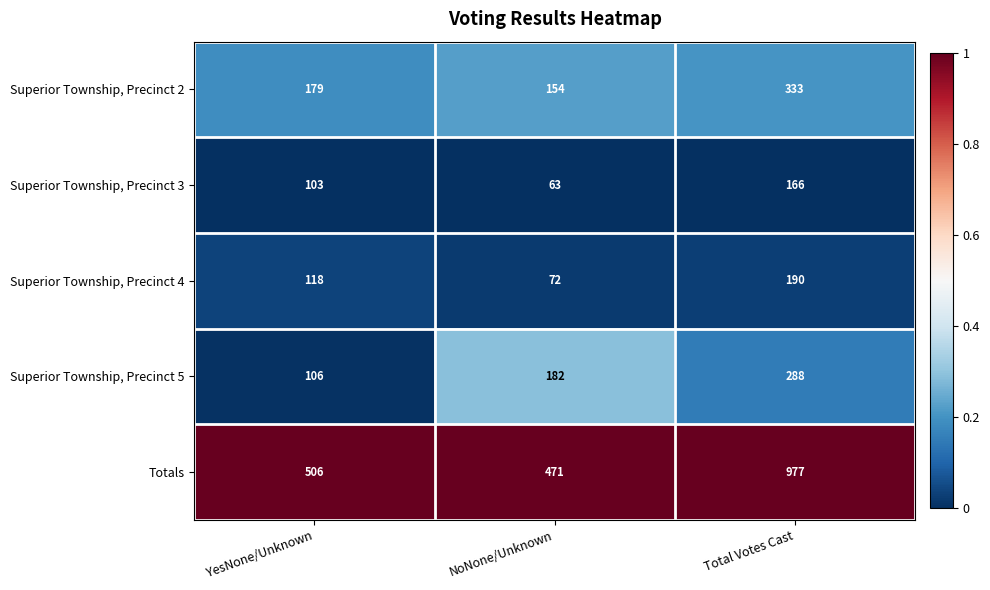

What is the average value of the Totals series?

651